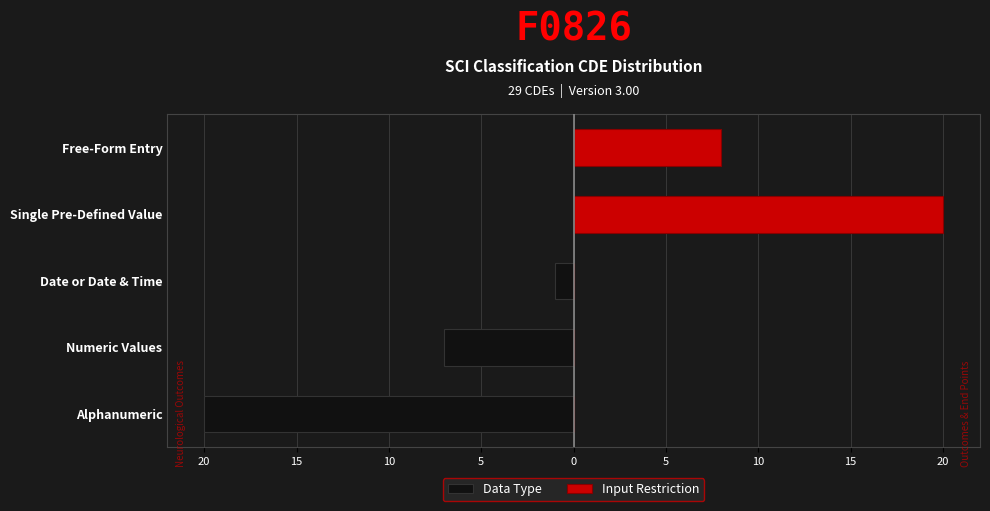

What is the total value across all series at Free-Form Entry?

8